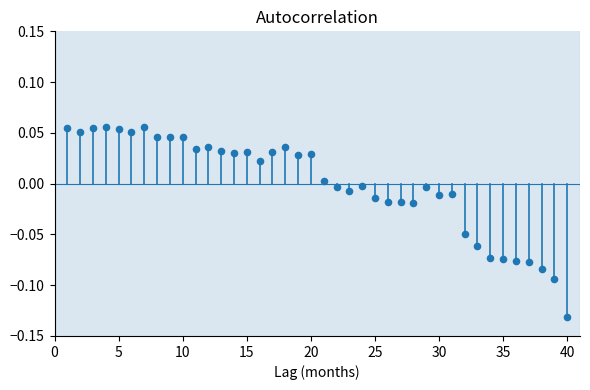

What is the range of X values (max minus min)?

39.0